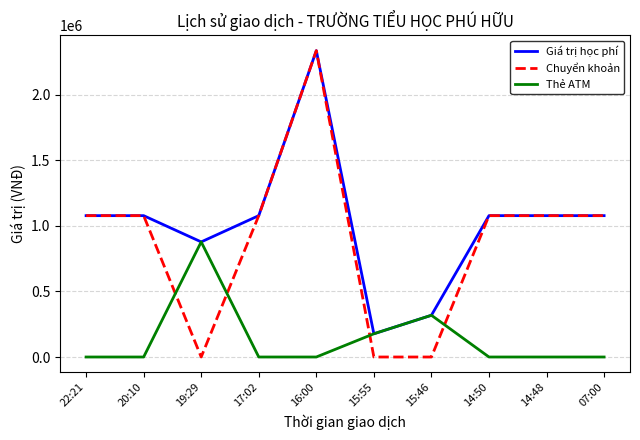

How many lines are shown in the chart?

3